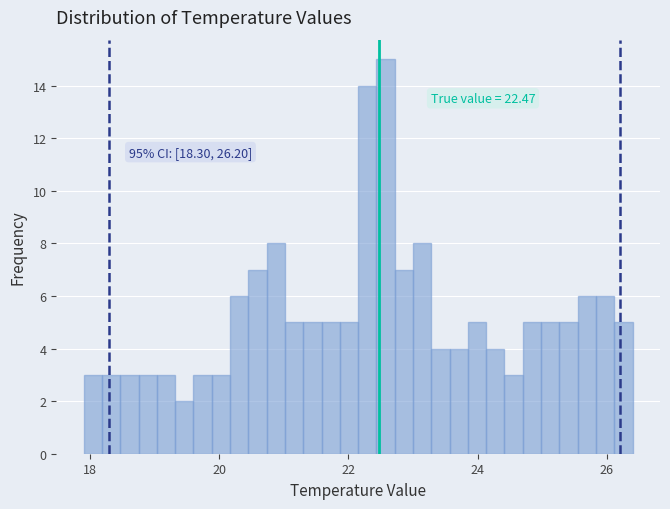

Around what value on the x-axis is the tallest bar? Give the approximate position of its centre, as read against the axis.

22.6